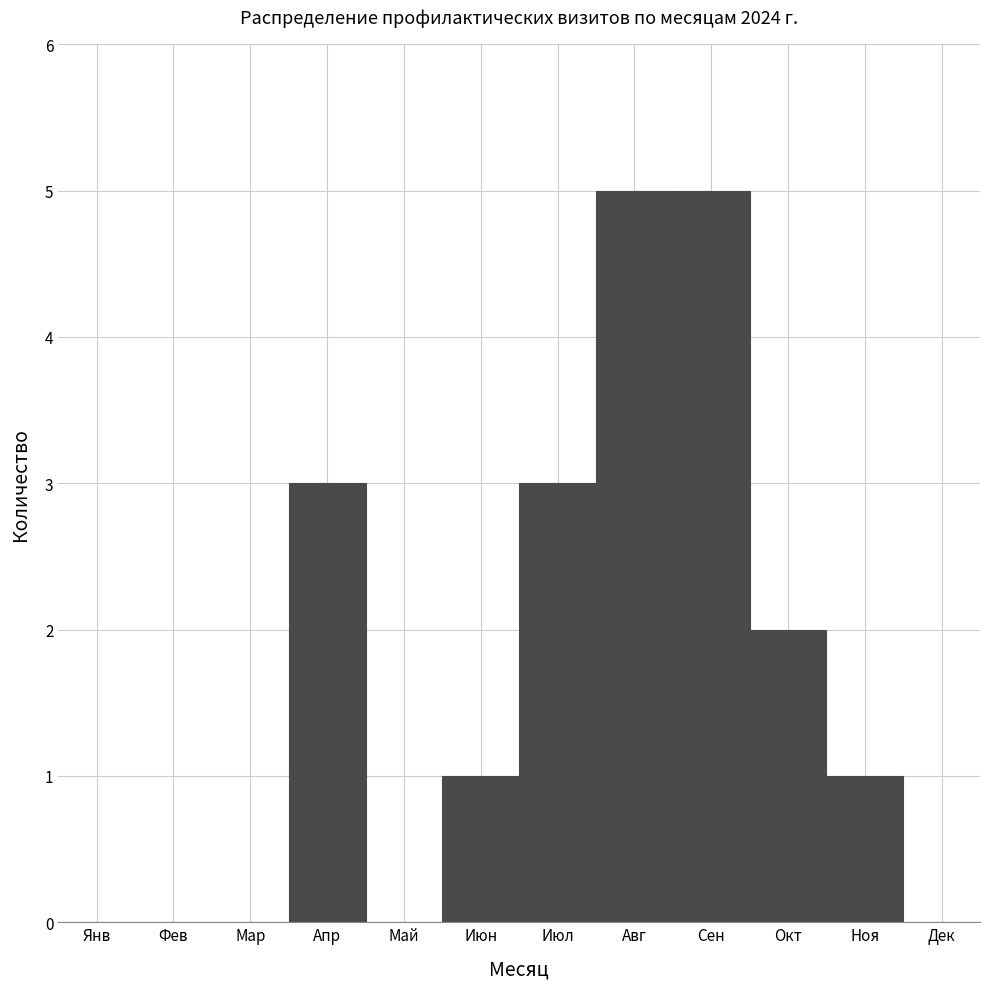

Reading left to right, what are all the values shown in this chart?

Янв=0	Фев=0	Мар=0	Апр=3	Май=0	Июн=1	Июл=3	Авг=5	Сен=5	Окт=2	Ноя=1	Дек=0